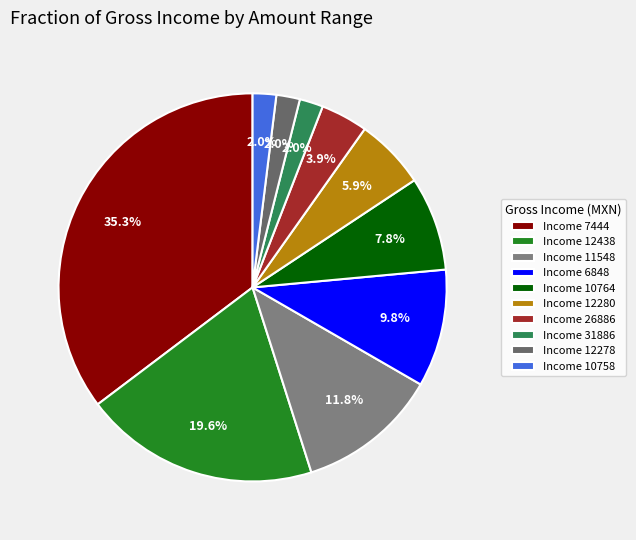

What is the largest slice in the pie chart?

Income 7444